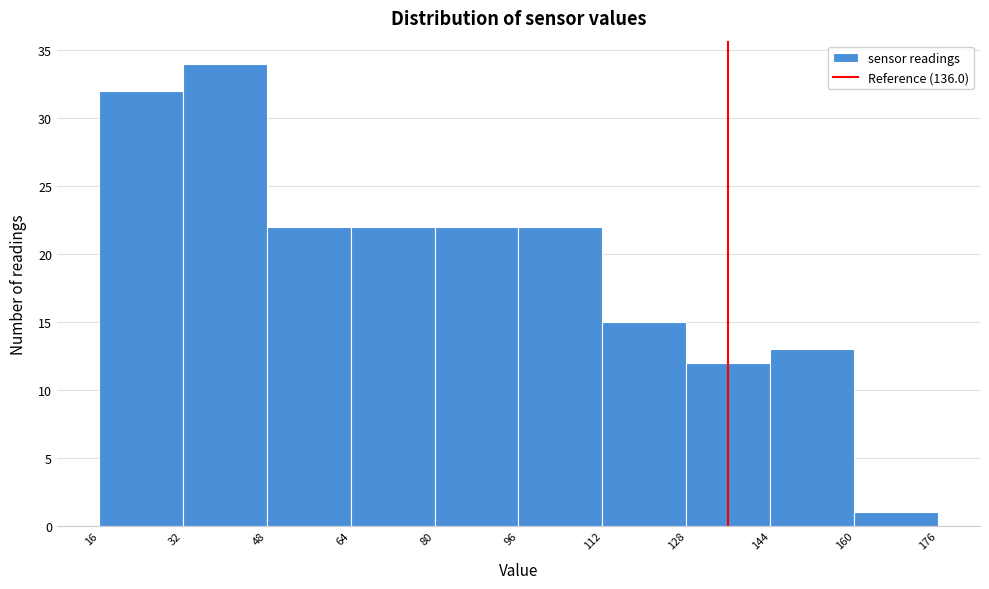

Reading left to right, transcribe this chart: for each bar, give the range it covers on the x-axis and its height. The values are not printed on the chart, so give them approximately, as read against the axis.

16 to 32: 32
32 to 48: 34
48 to 64: 22
64 to 80: 22
80 to 96: 22
96 to 112: 22
112 to 128: 15
128 to 144: 12
144 to 160: 13
160 to 176: 1